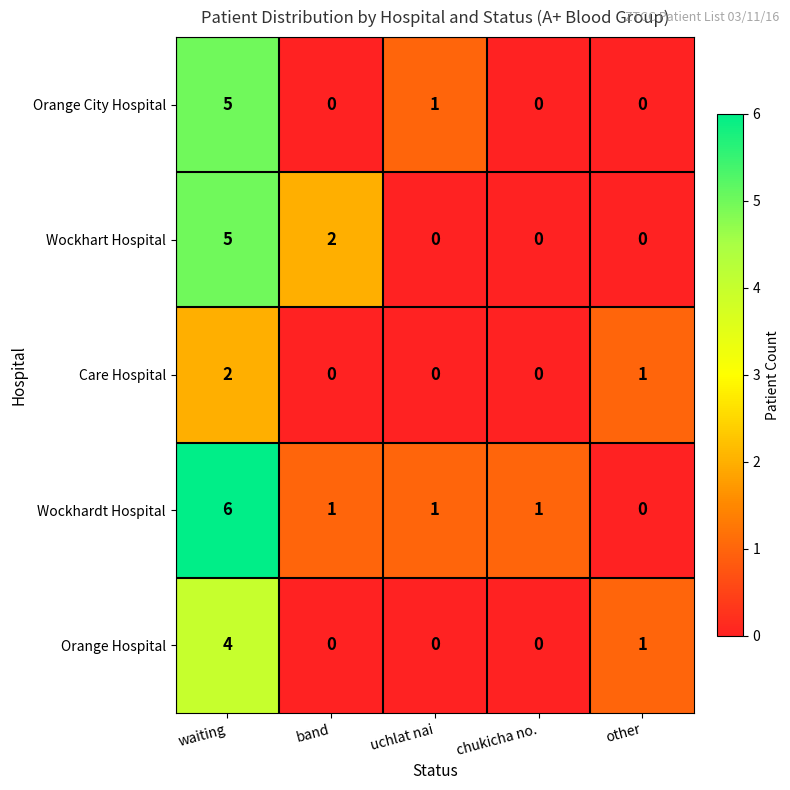

True or false: Wockhart Hospital has a value of 1 at waiting.

False